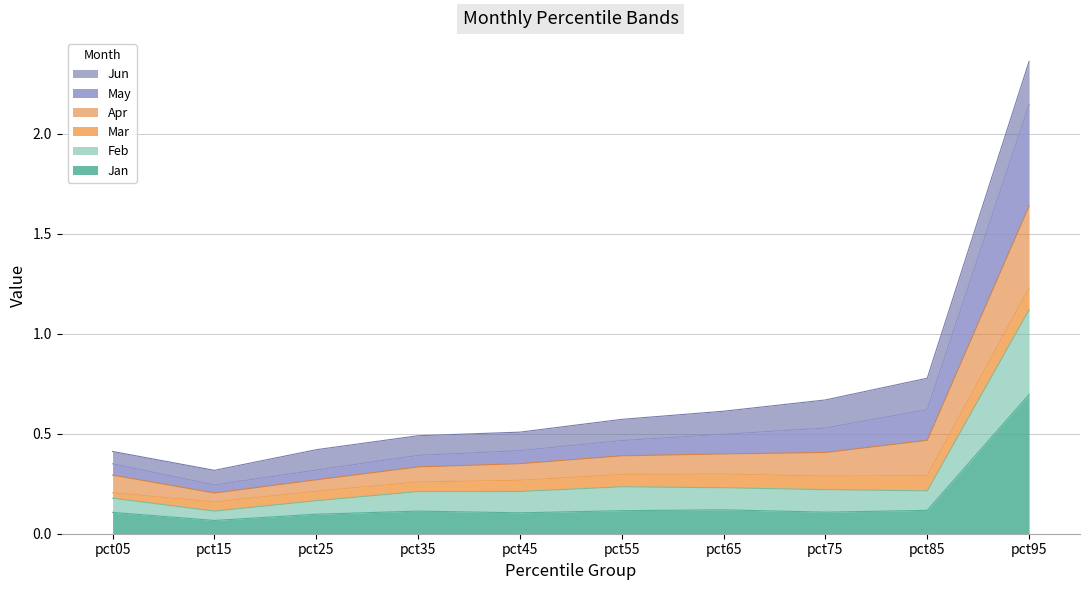

How many lines are shown in the chart?

6